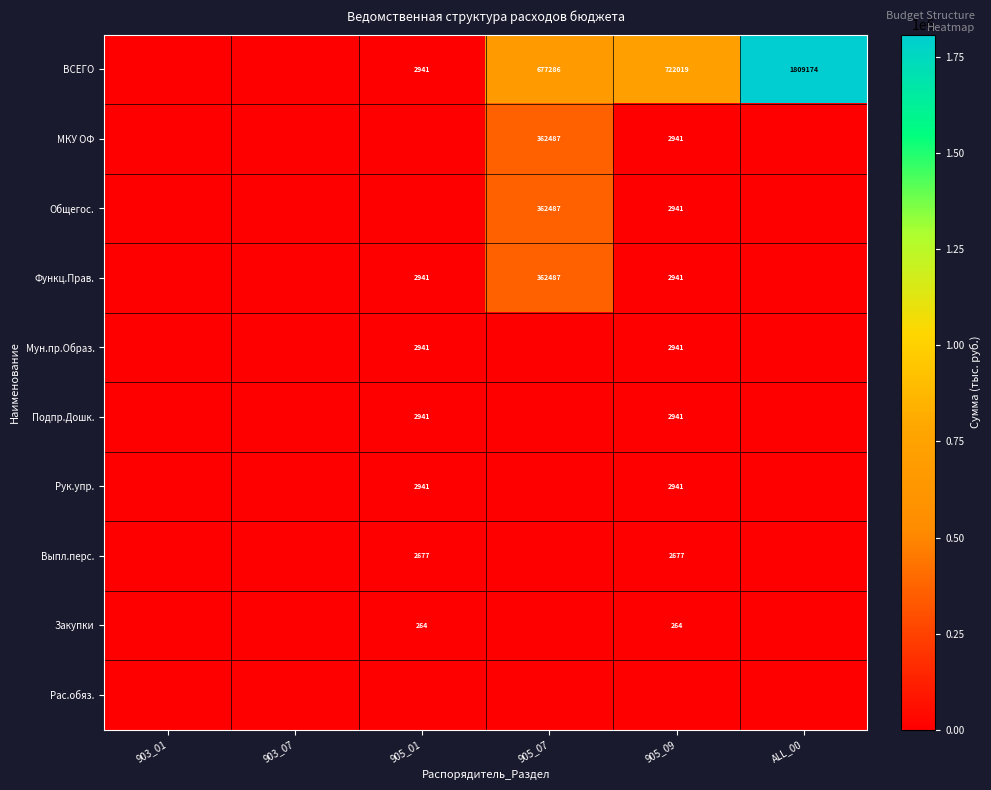

The value of МКУ ОФ at 905_07 is 215863. True or false?

False